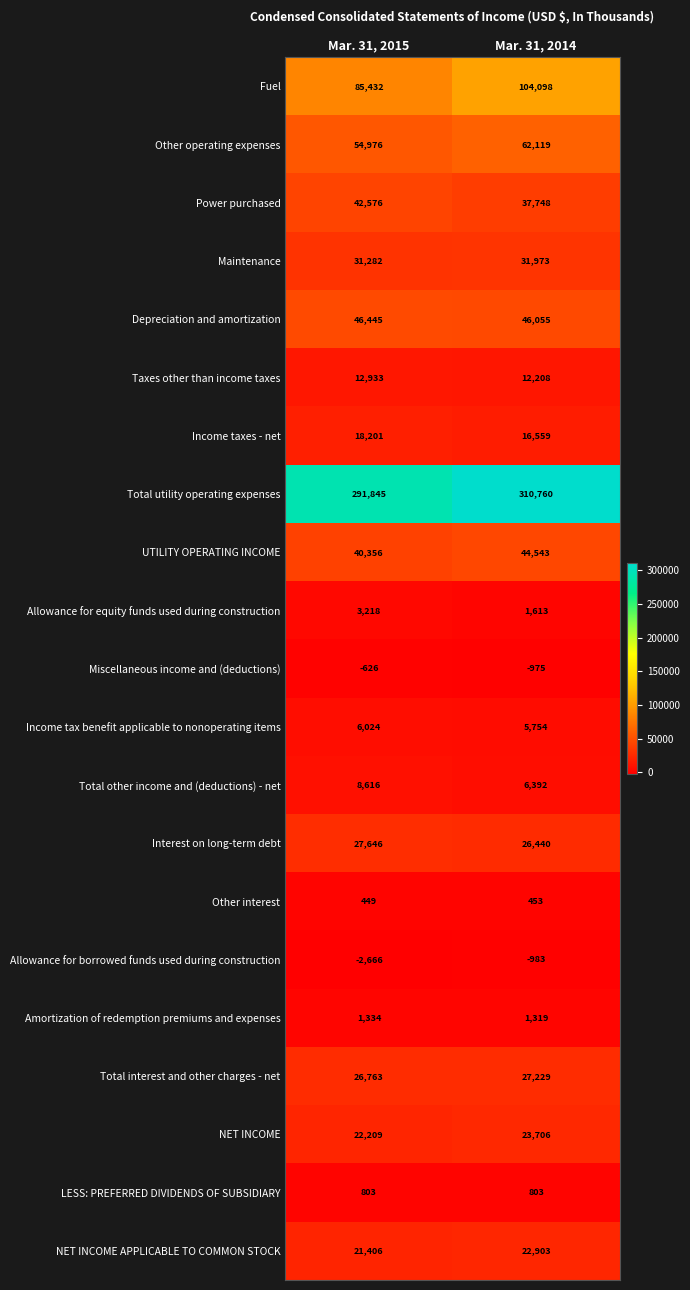

Is the value of Interest on long-term debt at Mar. 31, 2014 greater than the value of Miscellaneous income and (deductions) at Mar. 31, 2014?

Yes